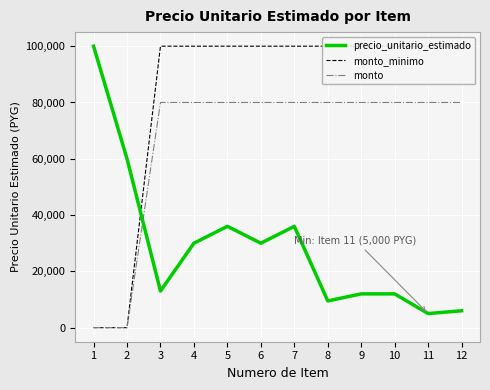

Reading right to left, extract all data points from this chart.

precio_unitario_estimado: 12=6000	11=5000	10=12000	9=12000	8=9500	7=36000	6=30000	5=36000	4=30000	3=13000	2=60000	1=100000
monto_minimo: 12=100000	11=100000	10=100000	9=100000	8=100000	7=100000	6=100000	5=100000	4=100000	3=100000	2=0	1=0
monto: 12=80000	11=80000	10=80000	9=80000	8=80000	7=80000	6=80000	5=80000	4=80000	3=80000	2=0	1=0